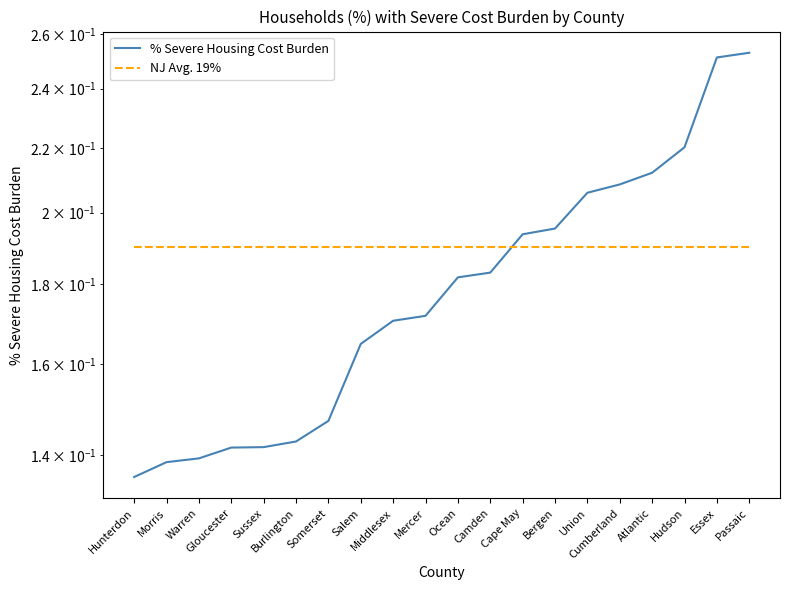

The value of % Severe Housing Cost Burden at Passaic is 0.3. True or false?

True